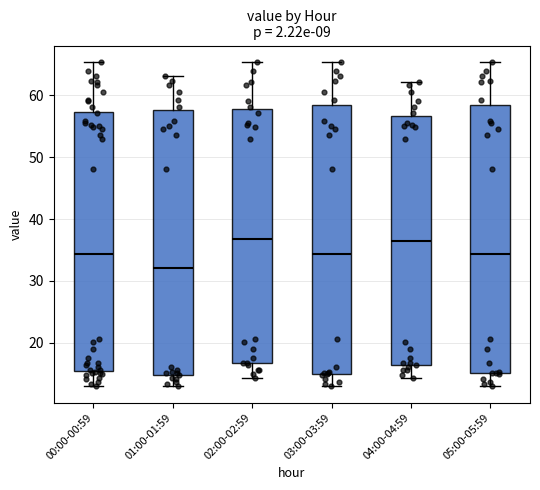

Reading left to right, read every box against the y-axis: the position of its median line, the range the box covers, and the ends of its whiskers. The values are not printed on the chart, so give them approximately, as read against the axis.

00:00-00:59: median 34, box 15 to 57, whiskers 13 to 65
01:00-01:59: median 32, box 15 to 58, whiskers 13 to 63
02:00-02:59: median 37, box 17 to 58, whiskers 14 to 65
03:00-03:59: median 34, box 15 to 58, whiskers 13 to 65
04:00-04:59: median 36, box 16 to 57, whiskers 14 to 62
05:00-05:59: median 34, box 15 to 58, whiskers 13 to 65